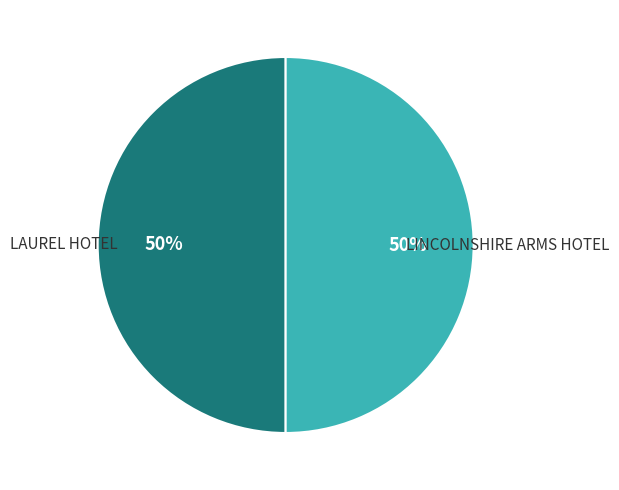

To the nearest percent, what percentage of the pie is LINCOLNSHIRE ARMS HOTEL?

50%